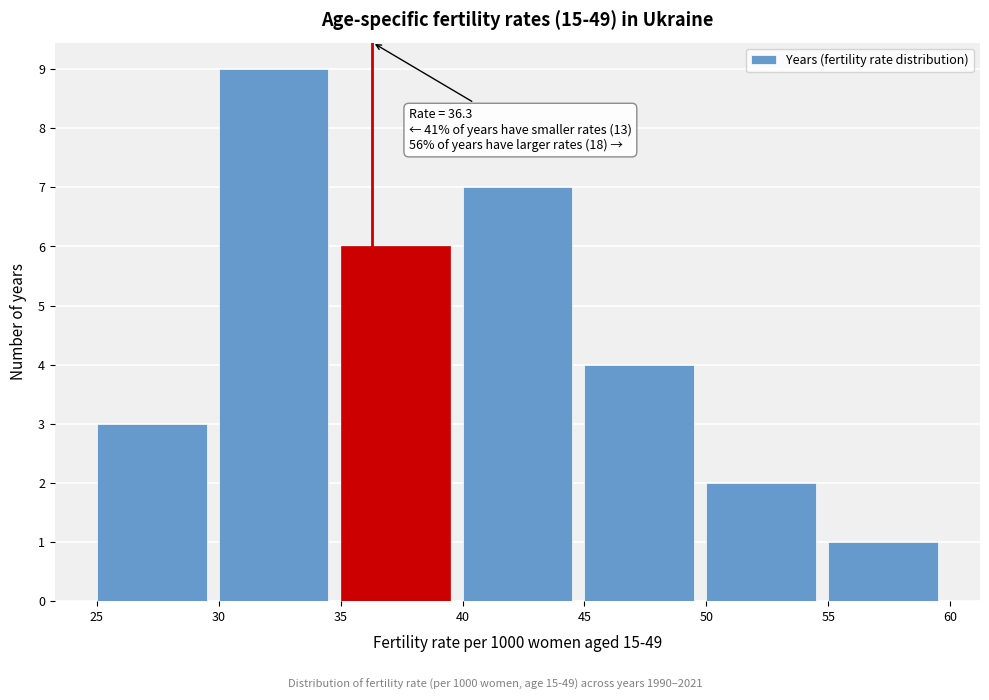

Which range on the x-axis has the tallest bar?

30 to 35